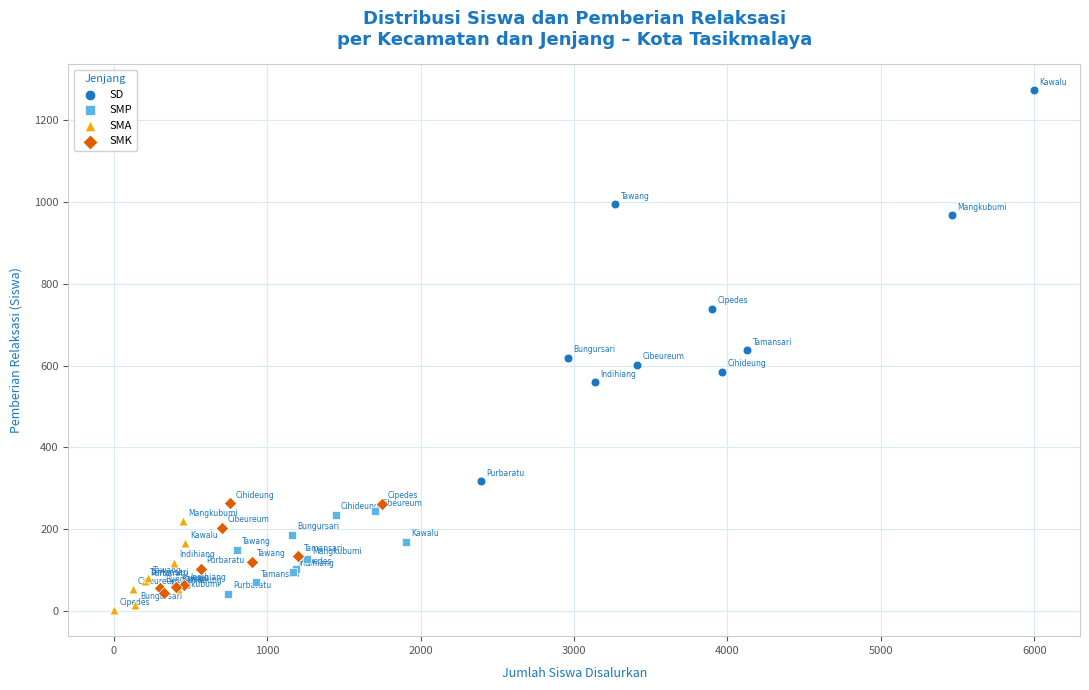

Which series contains the highest Y value?

SD